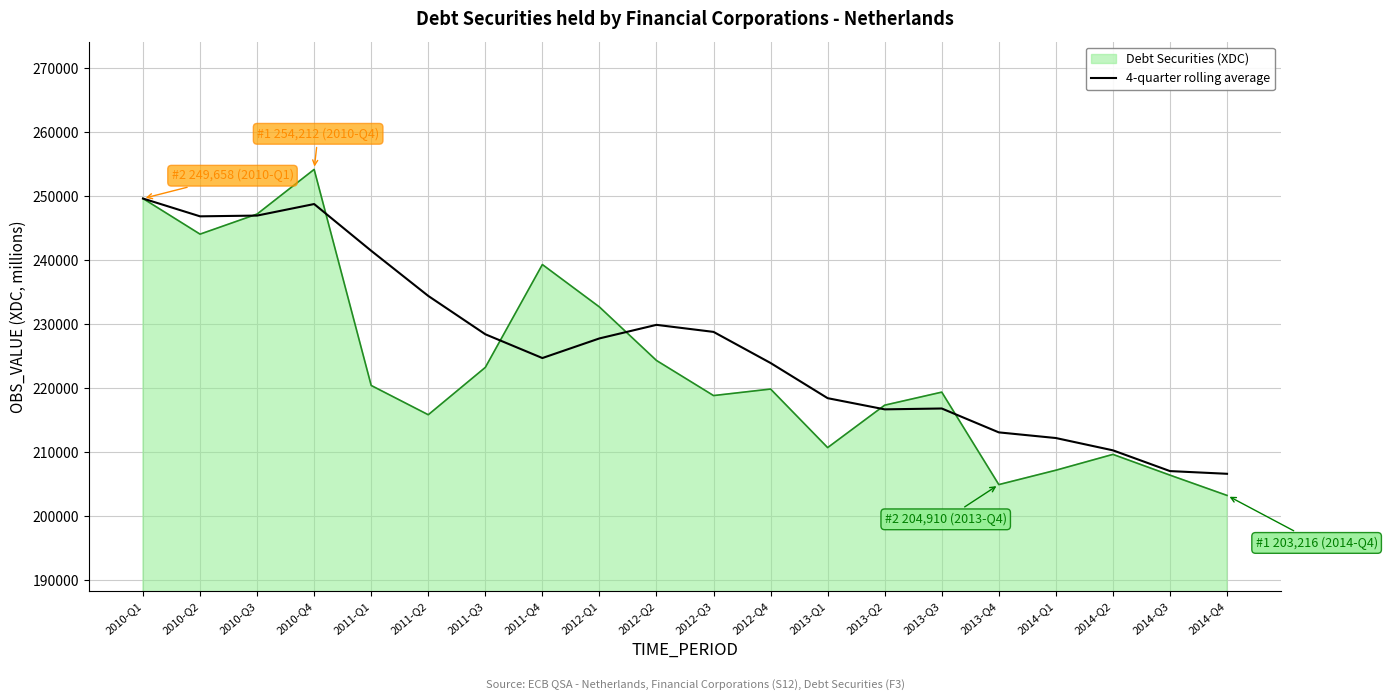

What is the smallest value displayed?

203216.0